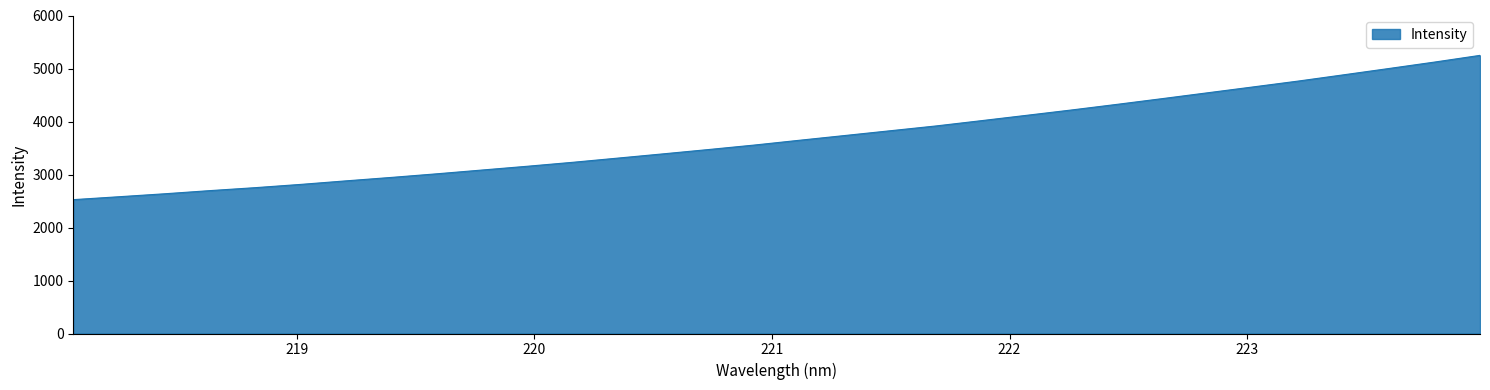

True or false: there are more than 0 points higher than both neighbors.

False